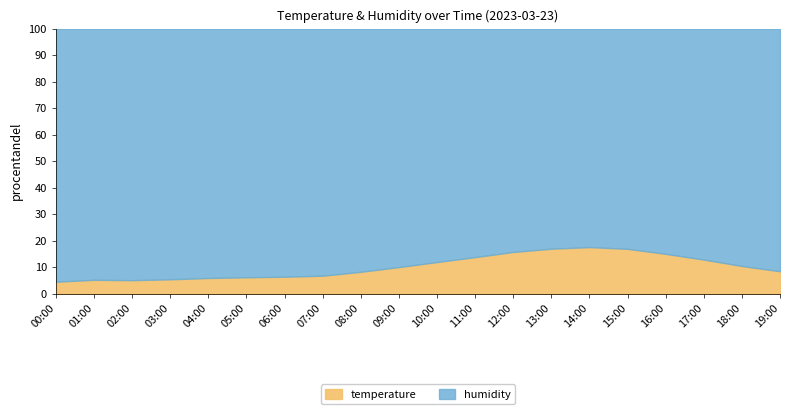

Where is the first local minimum?

01:00